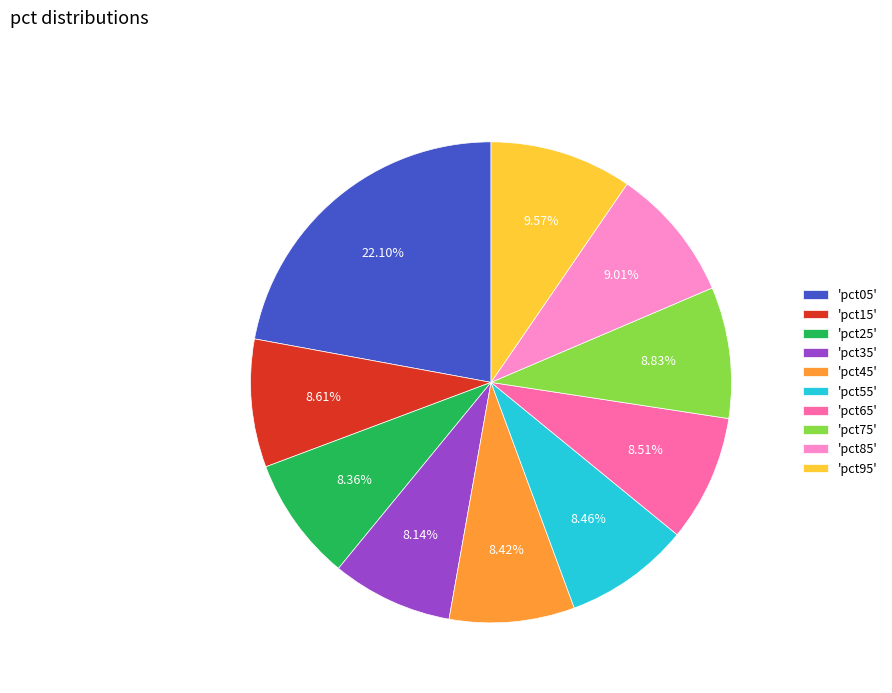

Is there a majority slice in this chart?

No